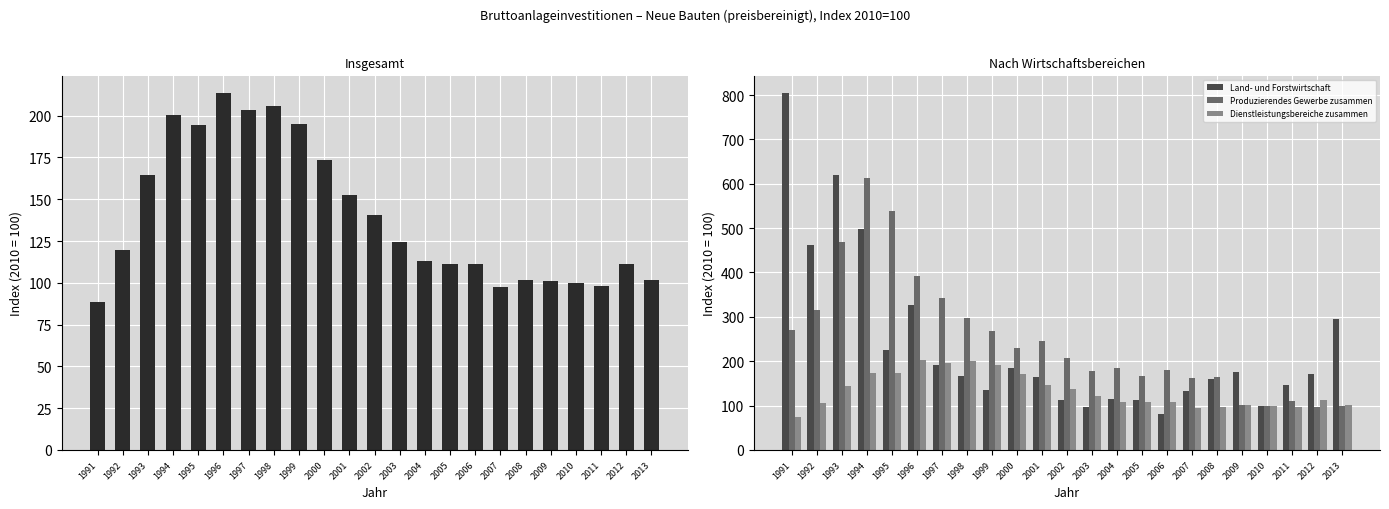

Where does the Produzierendes Gewerbe zusammen series first go above 207?

1991